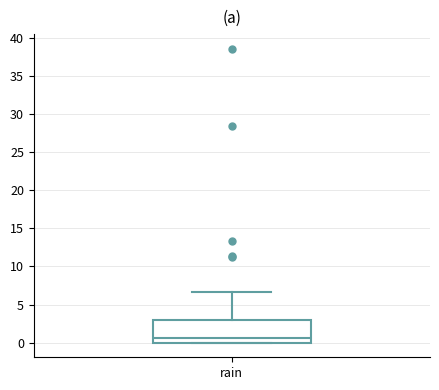

Where is the upper edge of the box for rain on the y-axis? The values are not printed on the chart, so give them approximately, as read against the axis.

3.0